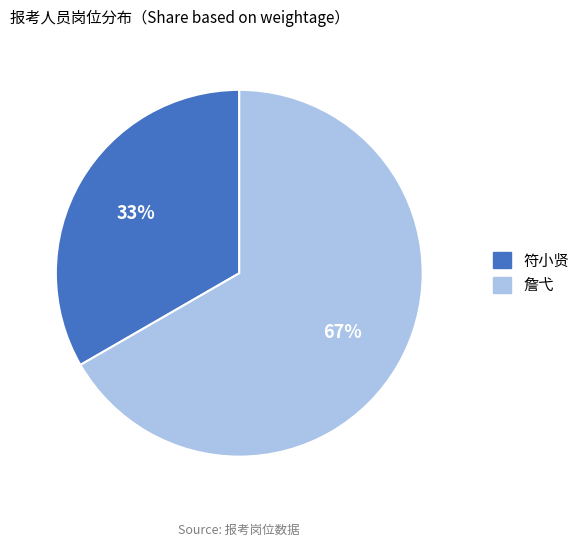

Is 符小贤 the majority of the pie?

No